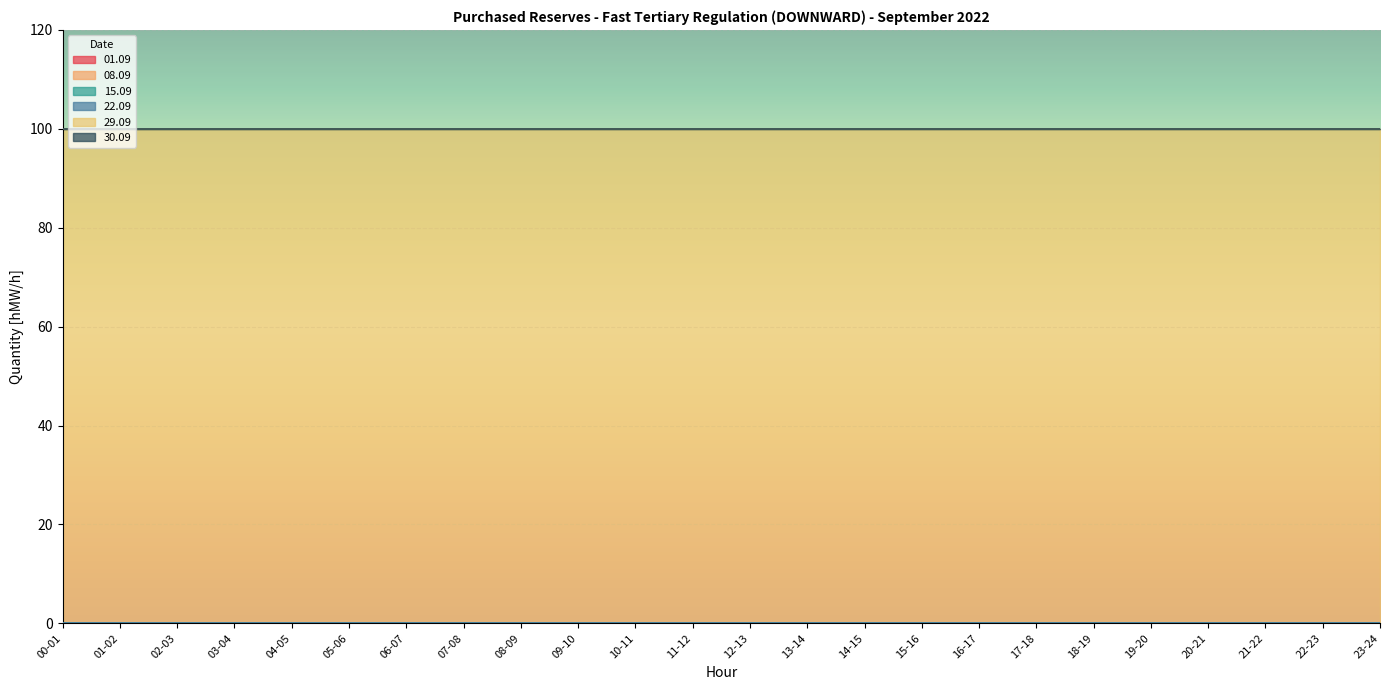

List the labels in order of 29.09 value, smallest first.

00-01, 01-02, 02-03, 03-04, 04-05, 05-06, 06-07, 07-08, 08-09, 09-10, 10-11, 11-12, 12-13, 13-14, 14-15, 15-16, 16-17, 17-18, 18-19, 19-20, 20-21, 21-22, 22-23, 23-24